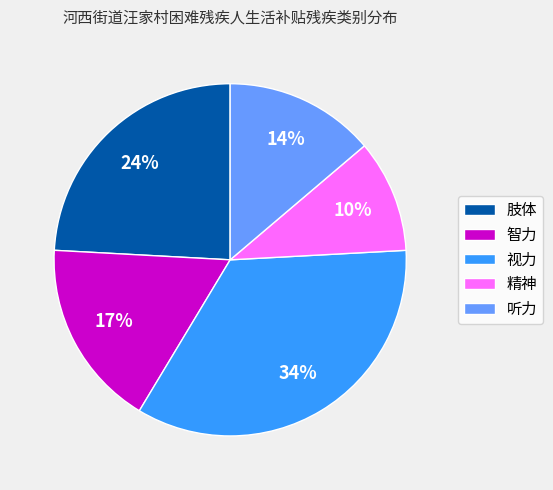

To the nearest percent, what is the difference between the 听力 and 肢体 slice percentages?

10%